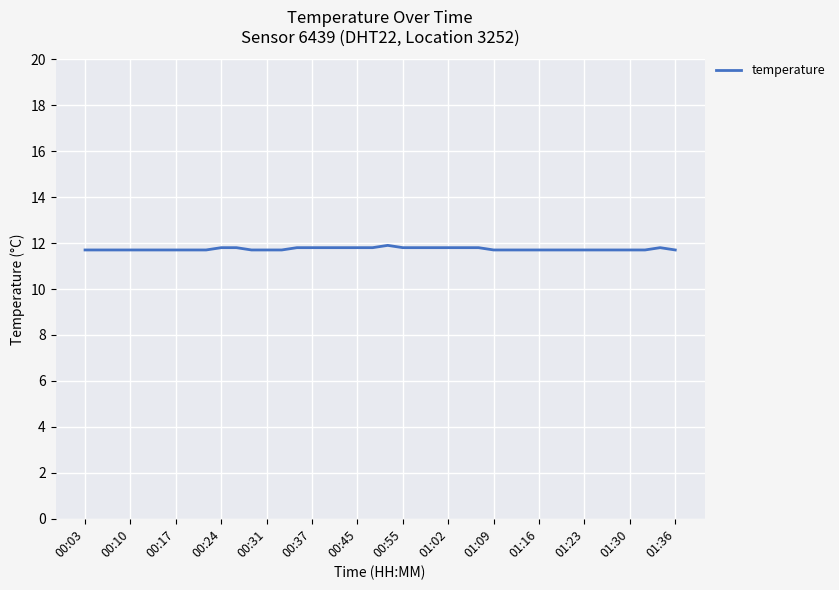

What is the smallest value displayed?

11.7